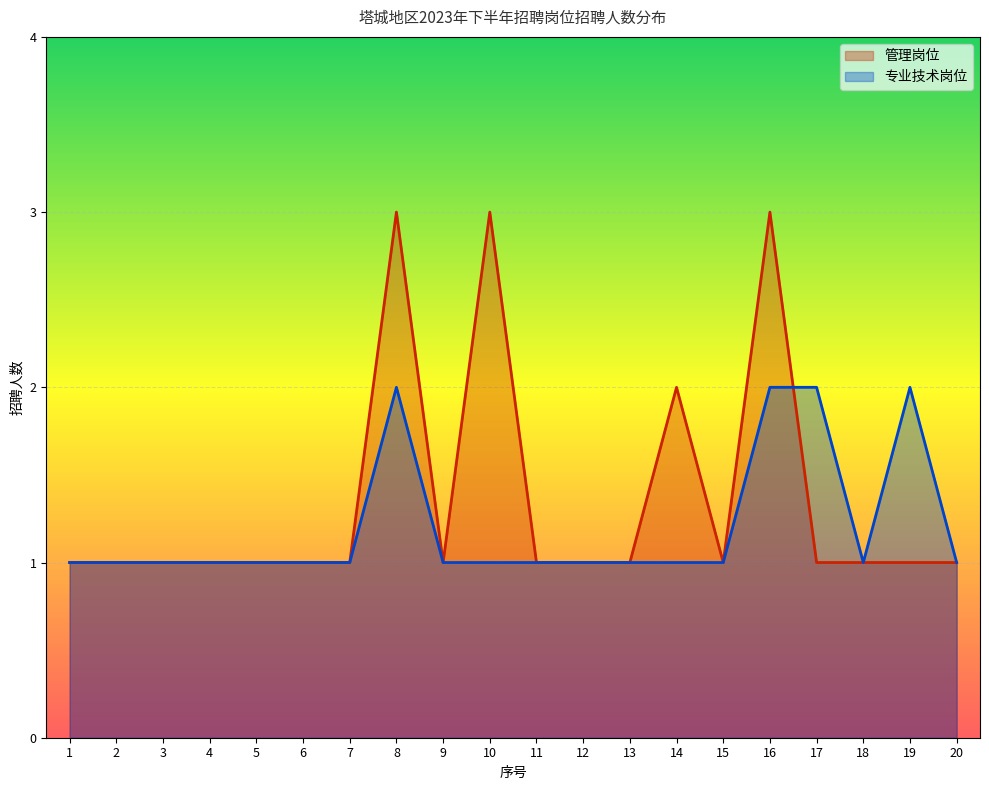

True or false: 专业技术岗位 has more than 2 points higher than both neighbors.

False